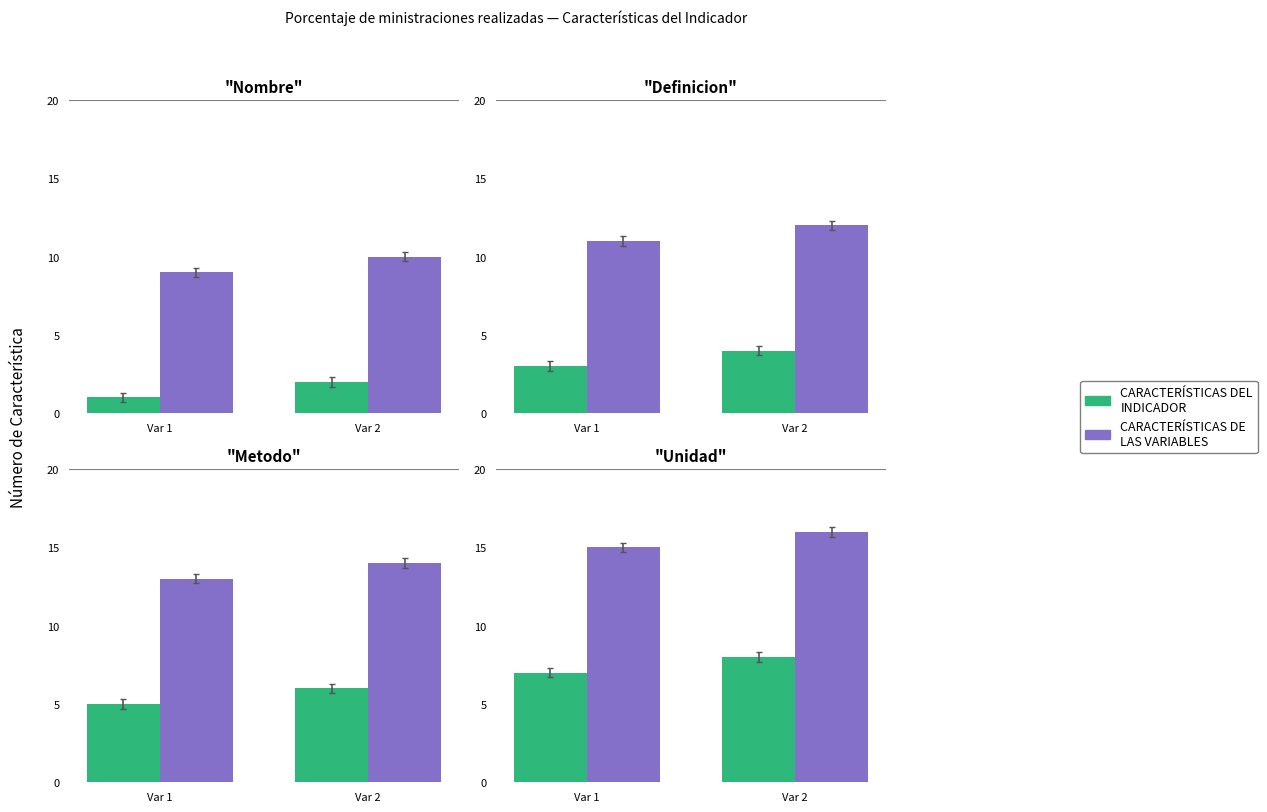

What is the maximum value for CARACTERÍSTICAS DEL INDICADOR?

8